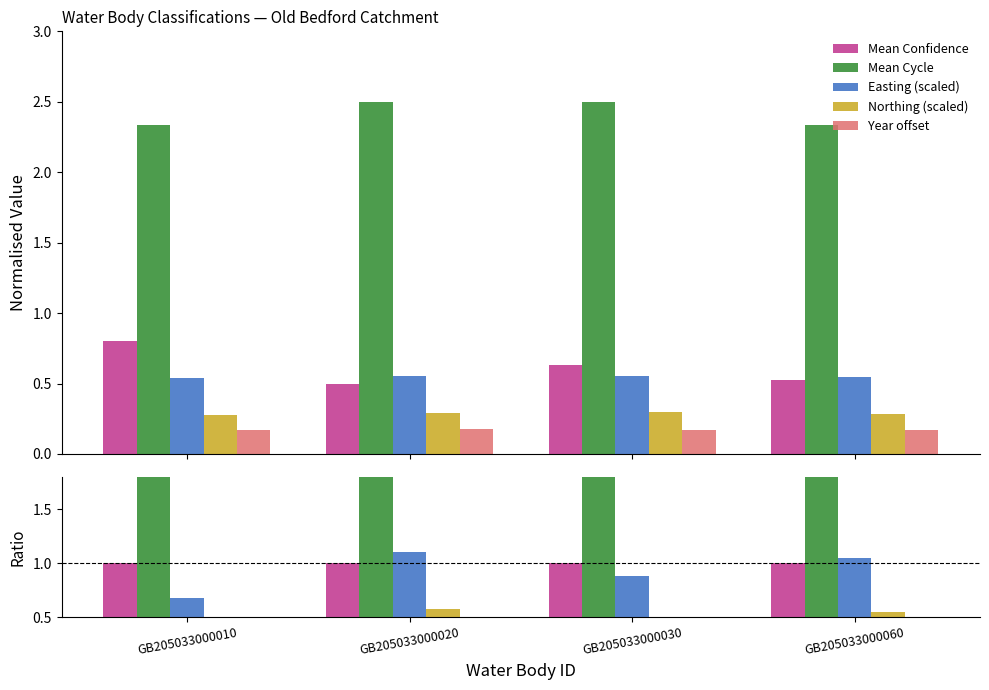

What is the sum of all Mean Confidence values?

4.0